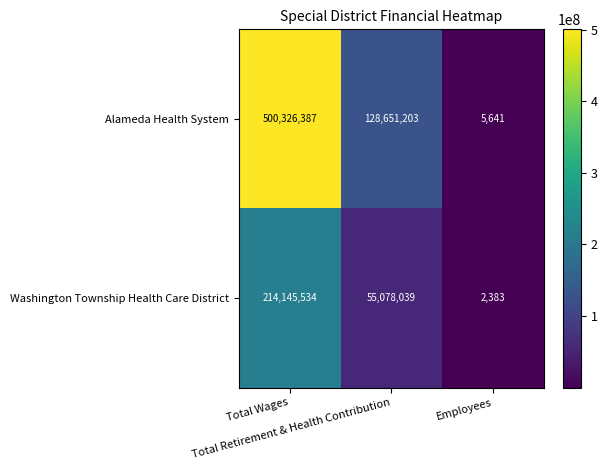

Rank the series by their maximum value, from lowest to highest.

Washington Township Health Care District, Alameda Health System